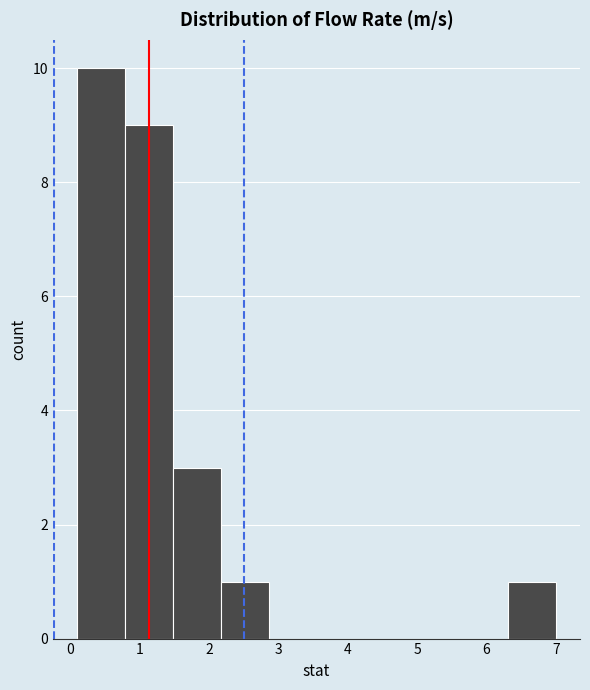

Reading left to right, transcribe this chart: for each bar, give the range it covers on the x-axis and its height. Neither the bar edges nor the heights are printed on the chart, so give them approximately, as read against the axes.

0.10 to 0.79: 10
0.79 to 1.48: 9
1.48 to 2.17: 3
2.17 to 2.86: 1
2.86 to 3.55: 0
3.55 to 4.24: 0
4.24 to 4.93: 0
4.93 to 5.62: 0
5.62 to 6.31: 0
6.31 to 7.00: 1